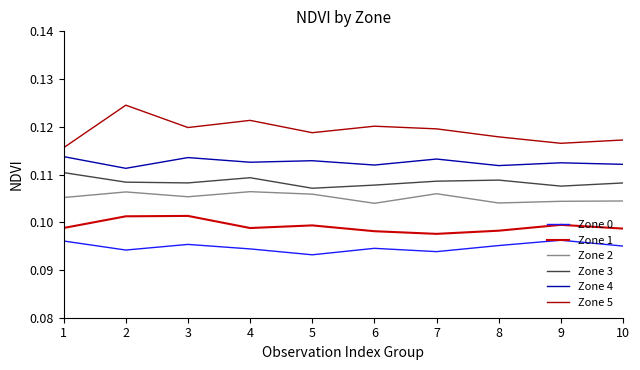

How many lines are shown in the chart?

6